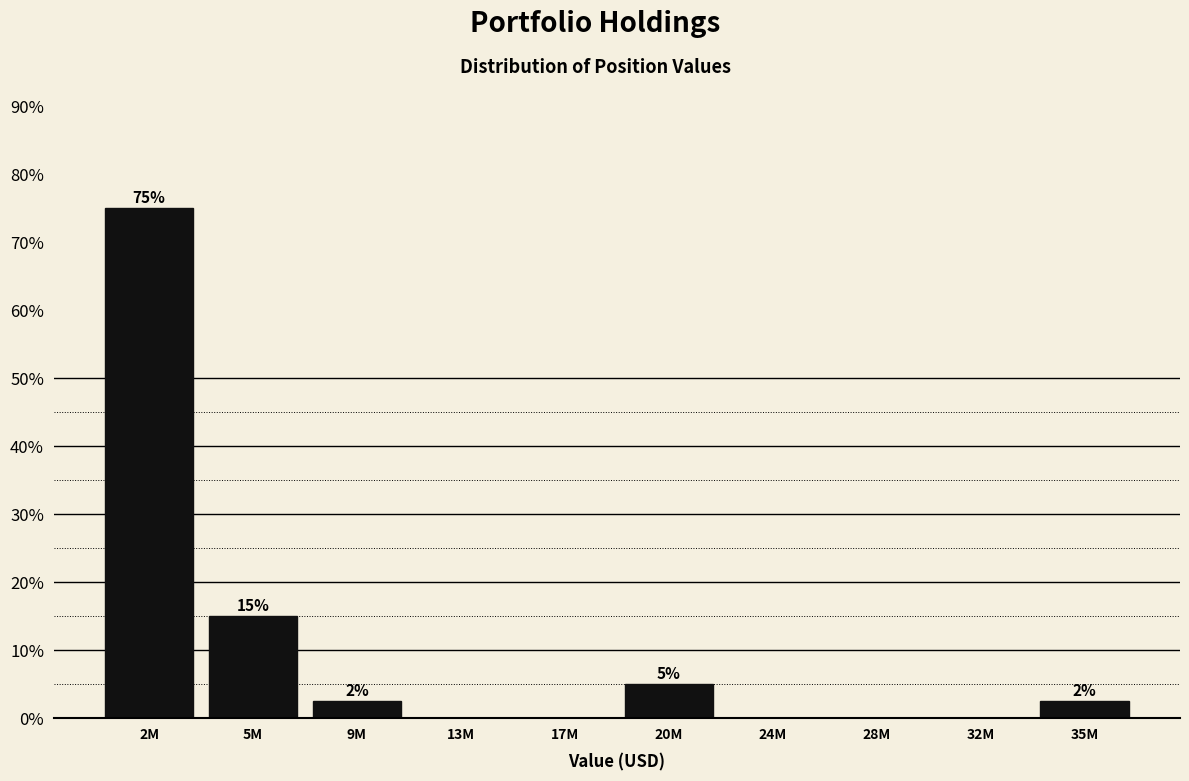

The chart shows a value of -33.2 at 24M. True or false?

False